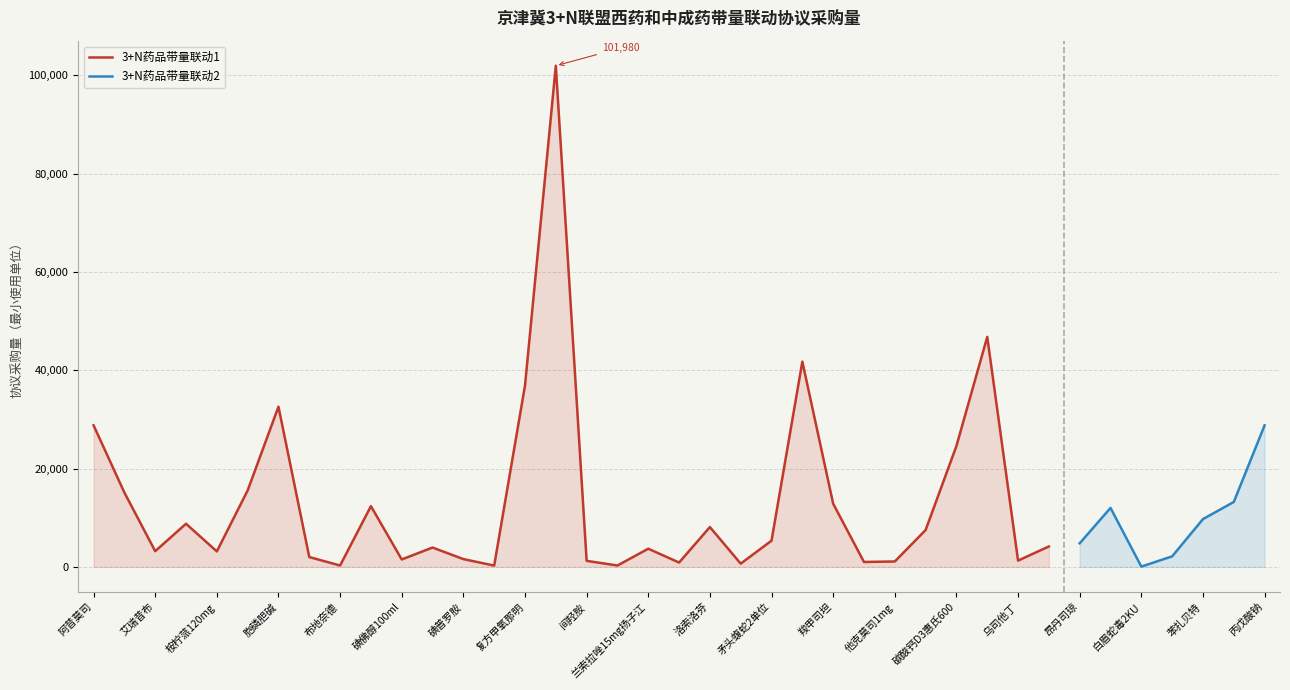

True or false: 3+N药品带量联动1 has a value of 3201 at 艾瑞昔布.

True